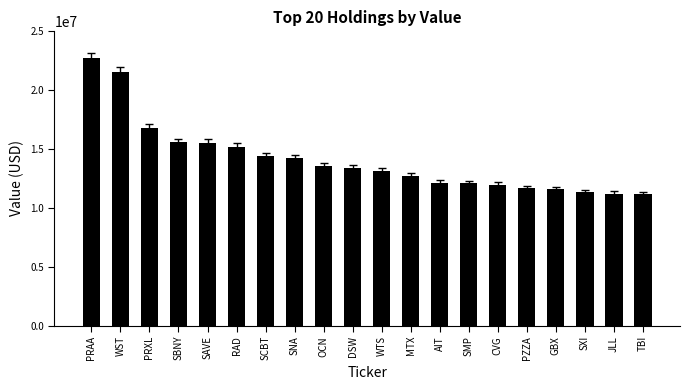

What is the sum of the values at SMP and TBI?

23212000